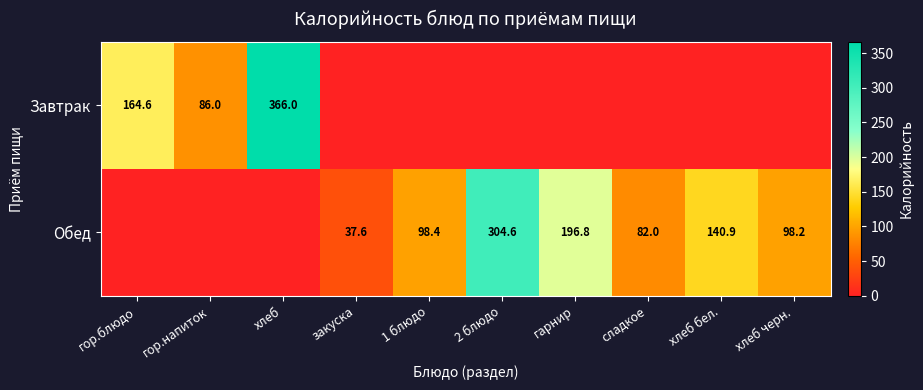

Is it true that Завтрак equals 86.0 at гор.напиток?

True